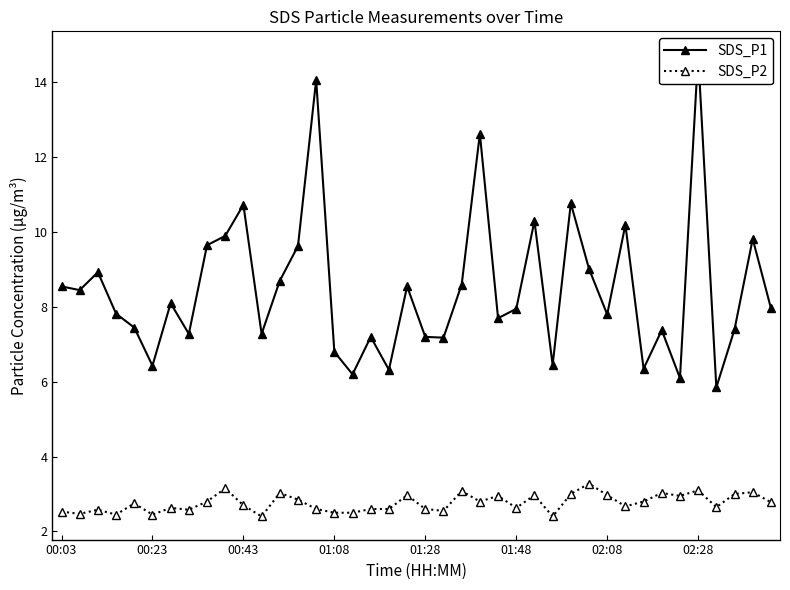

Is the value of SDS_P1 at 26 greater than the value of SDS_P2 at 19?

Yes